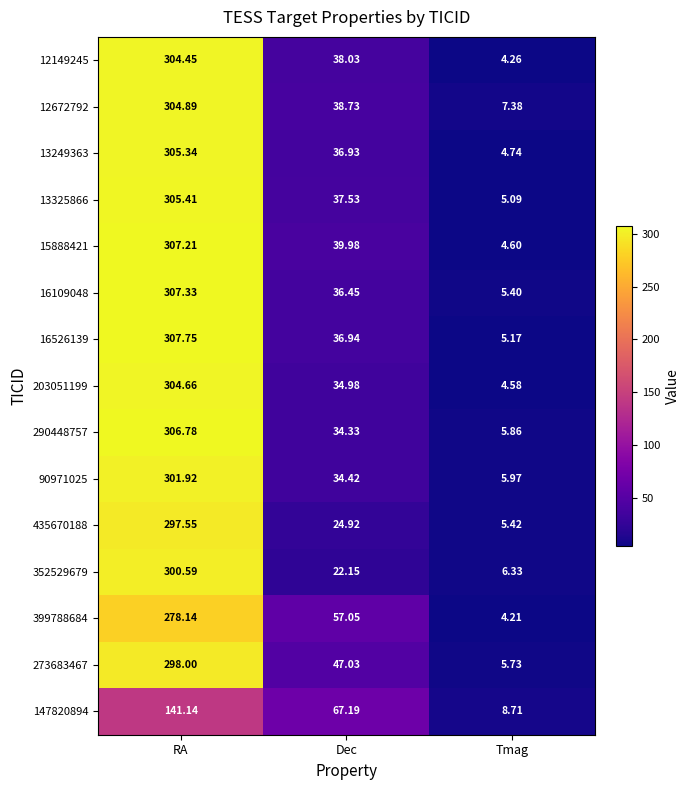

At which category is the sum across all series the highest?

RA